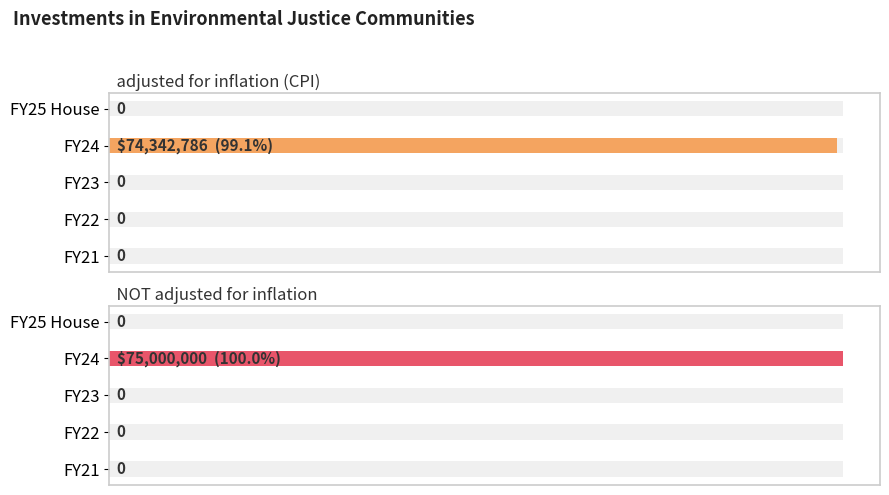

How many groups of bars are there?

5